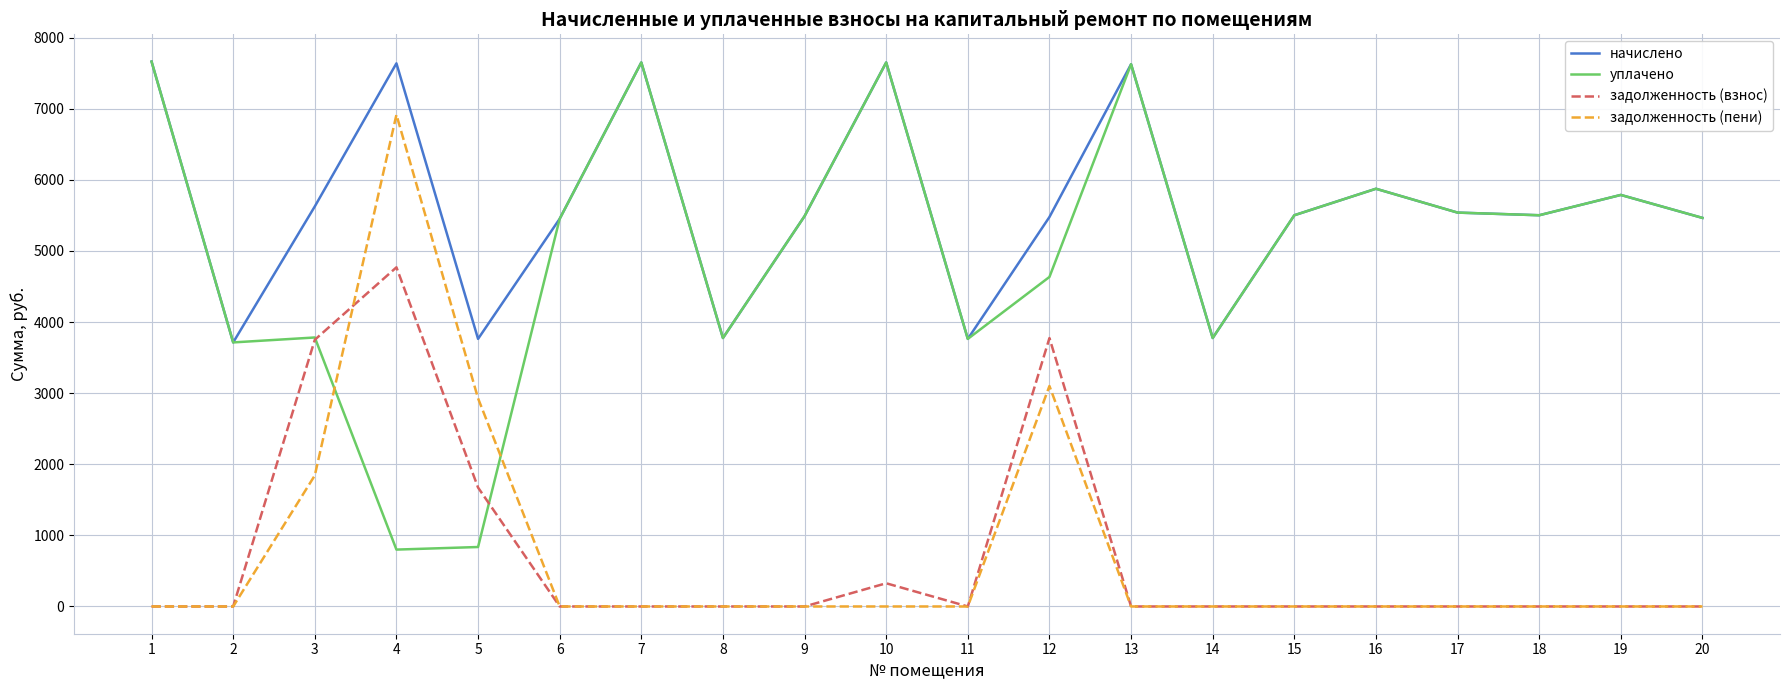

True or false: начислено and задолженность (взнос) cross at least once.

False